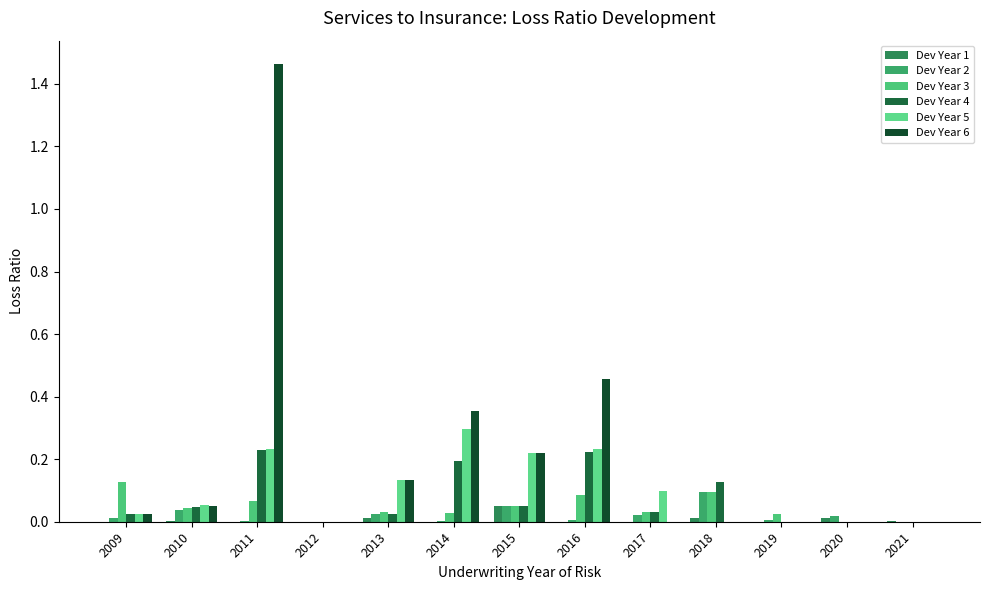

Which category has the highest value across all series?

2011